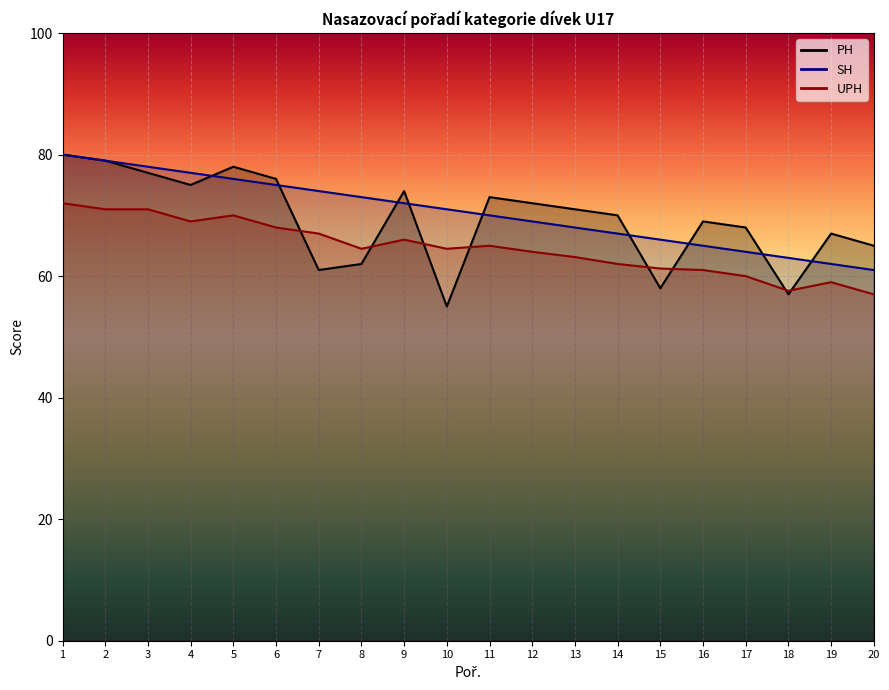

What is the difference between the PH values at 15 and 14?

12.0